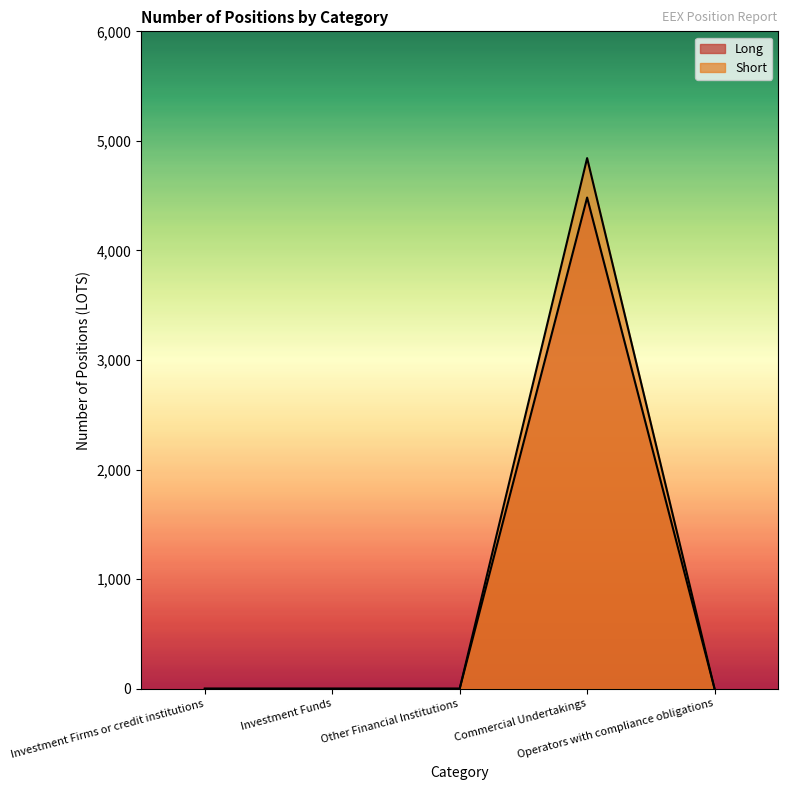

Reading left to right, transcribe all the data shown in this chart.

Long: 0	0	0	4483	0
Short: 0	0	0	4843	0